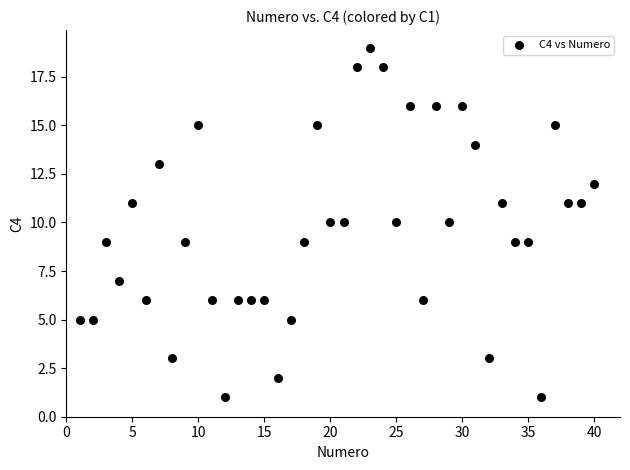

What is the range of Y values (max minus min)?

18